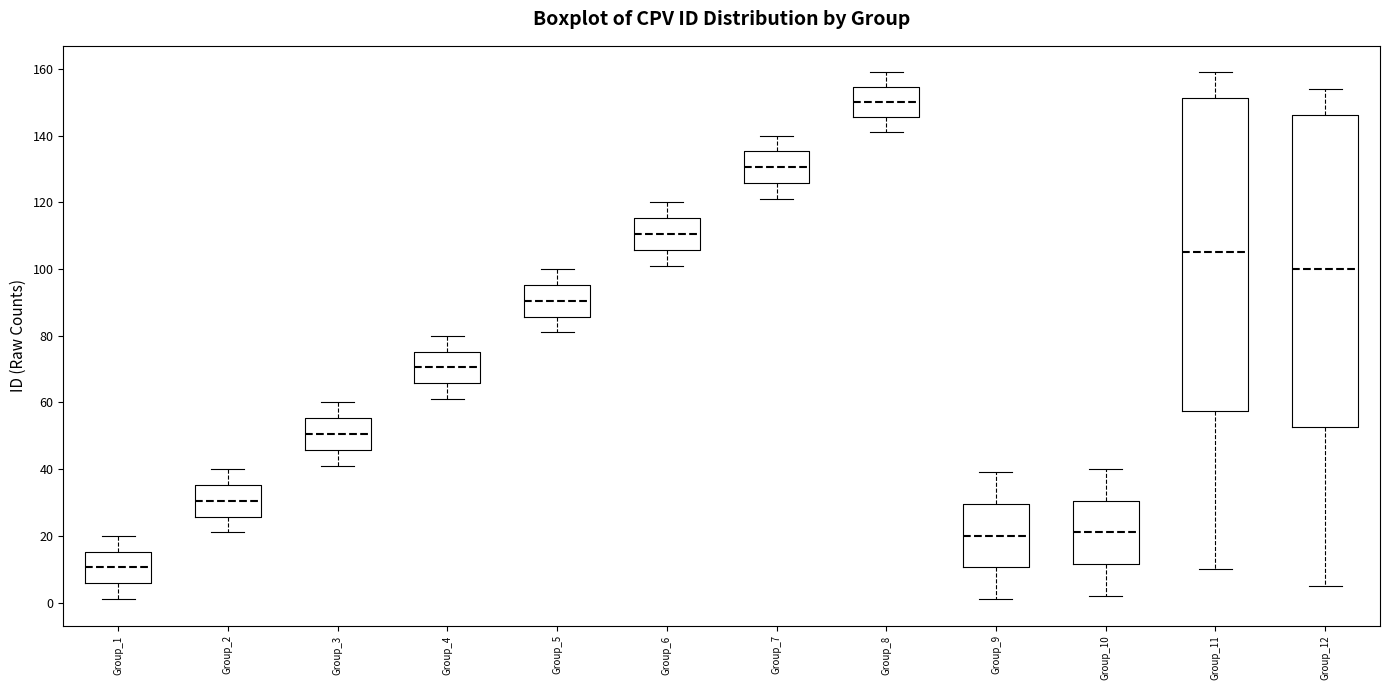

Where is the lower edge of the box for Group_9 on the y-axis? The values are not printed on the chart, so give them approximately, as read against the axis.

10